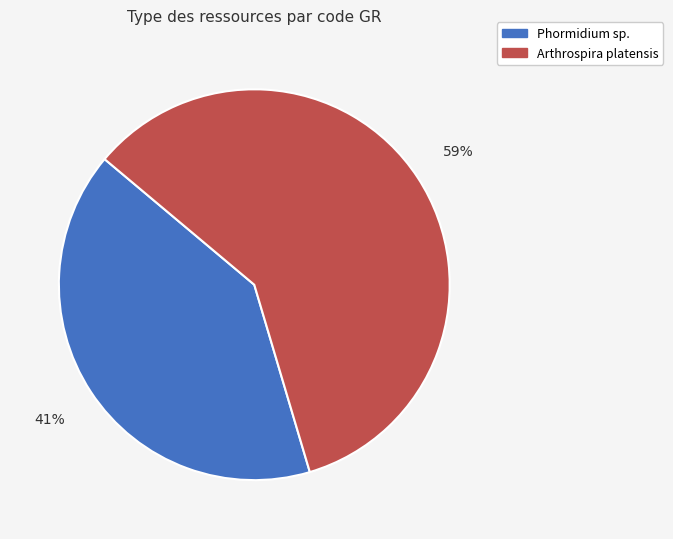

Combined, do Arthrospira platensis and Phormidium sp. account for over 50%?

Yes